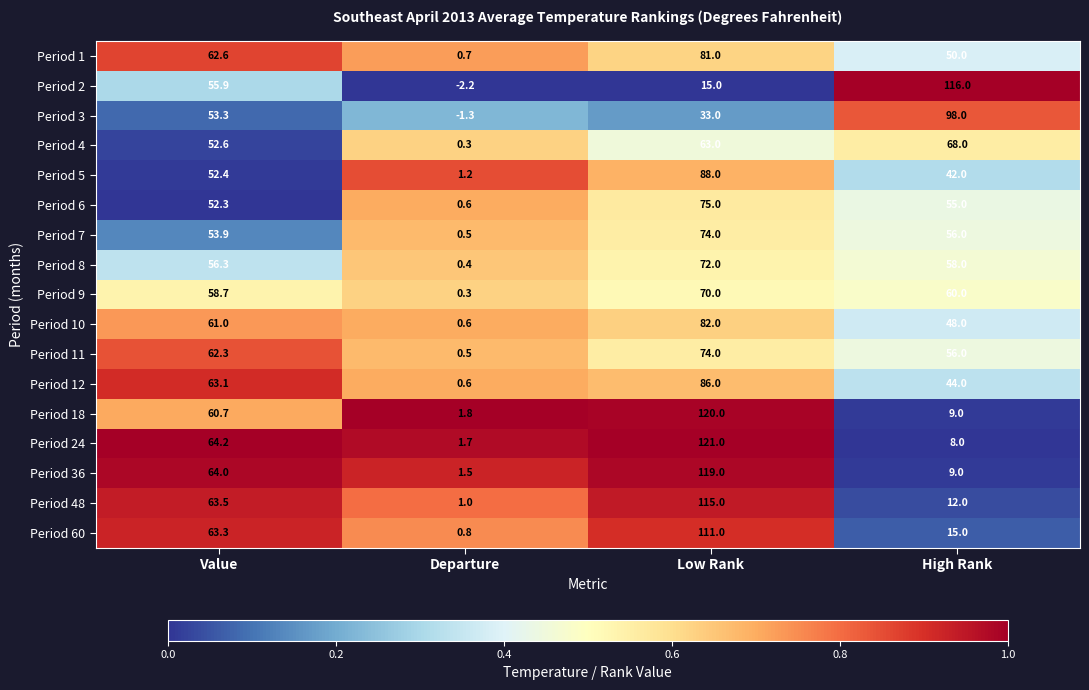

What is the difference between the maximum and second lowest values in the Period 11 series?

18.0